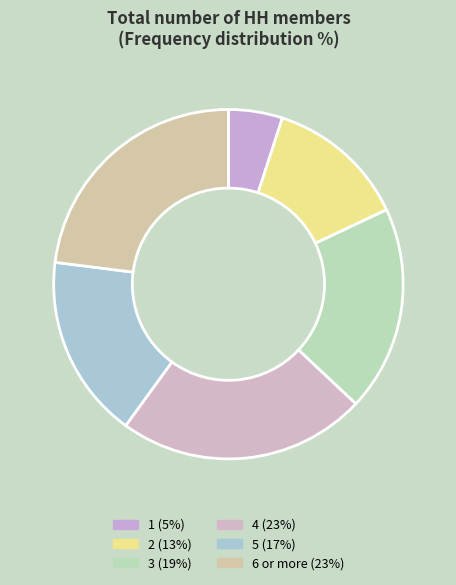

How many segments does this pie chart have?

6